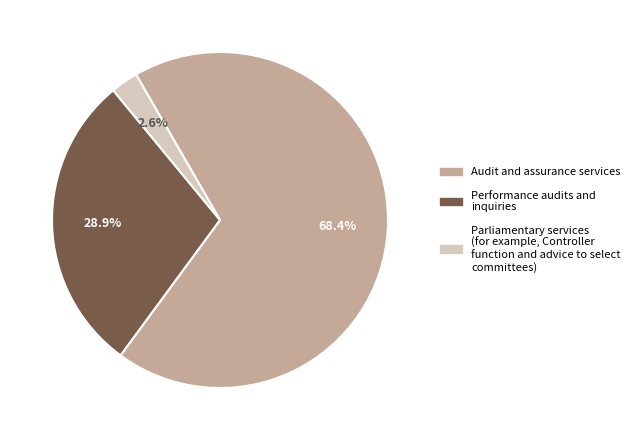

Between Audit and assurance services and Performance audits and inquiries, which is larger?

Audit and assurance services